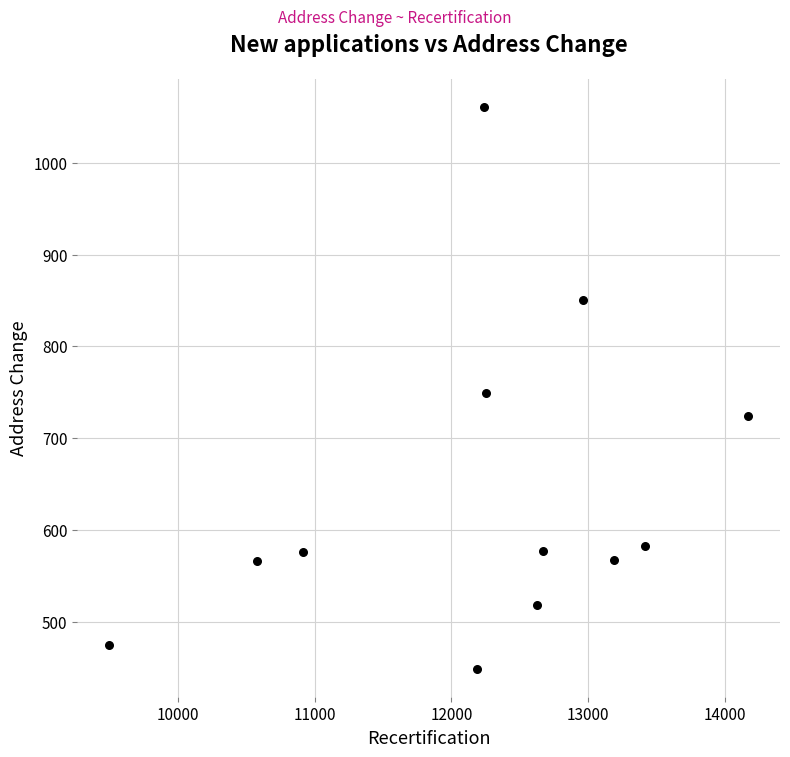

What is the average Y value?

641